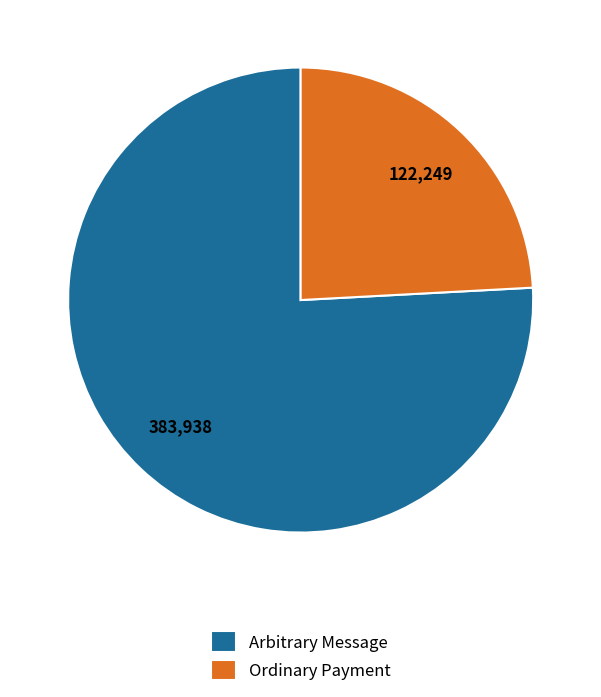

Which slice is the largest?

Arbitrary Message